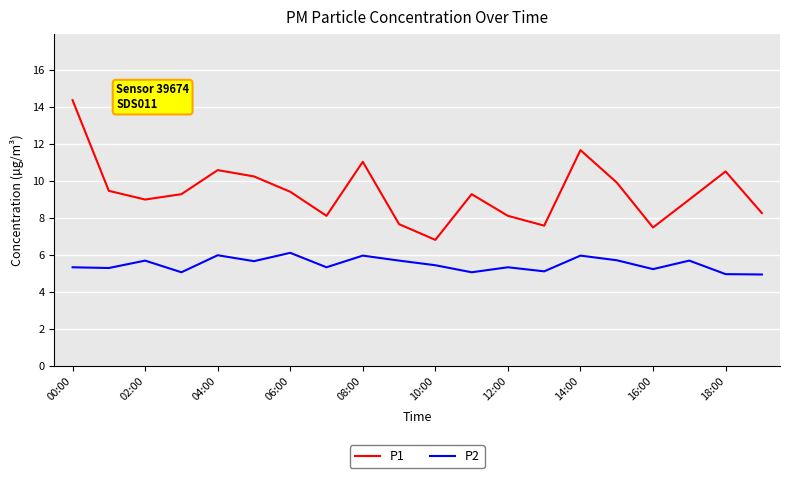

True or false: P2 and P1 intersect in this chart.

False